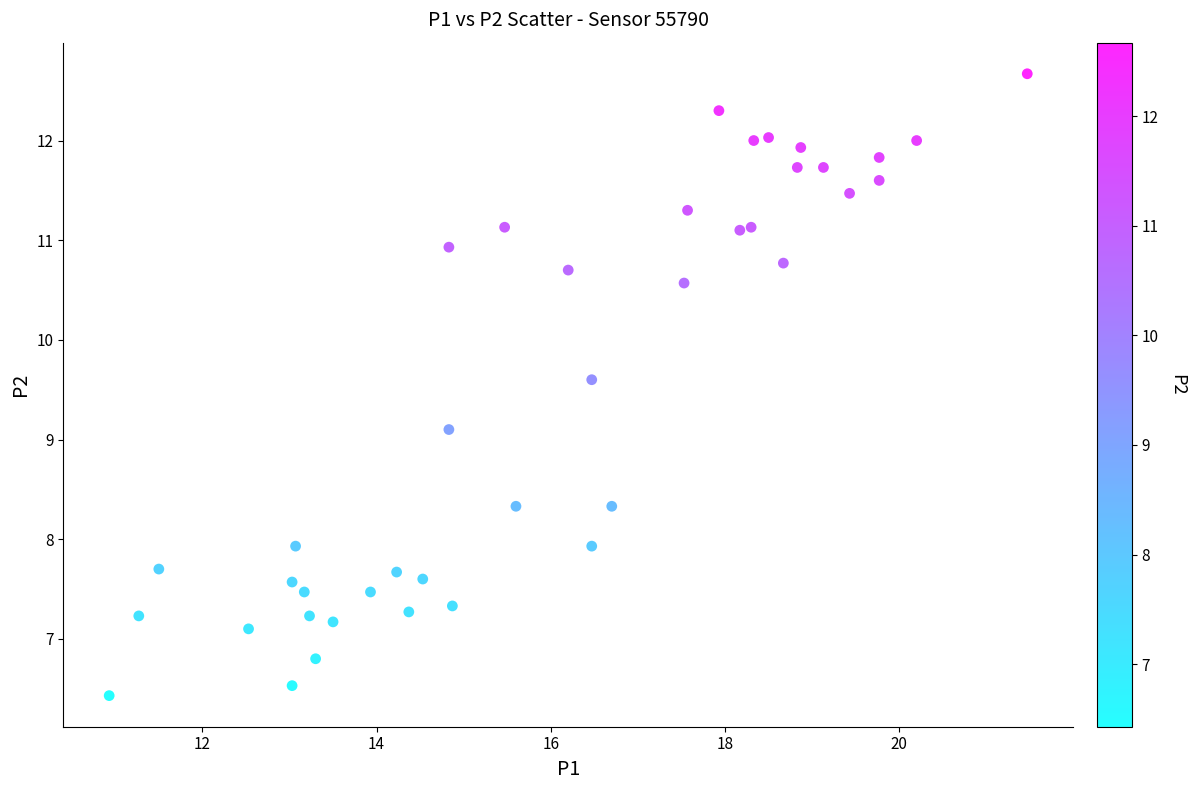

What Y value in the scatter plot is closest to 9?

9.1